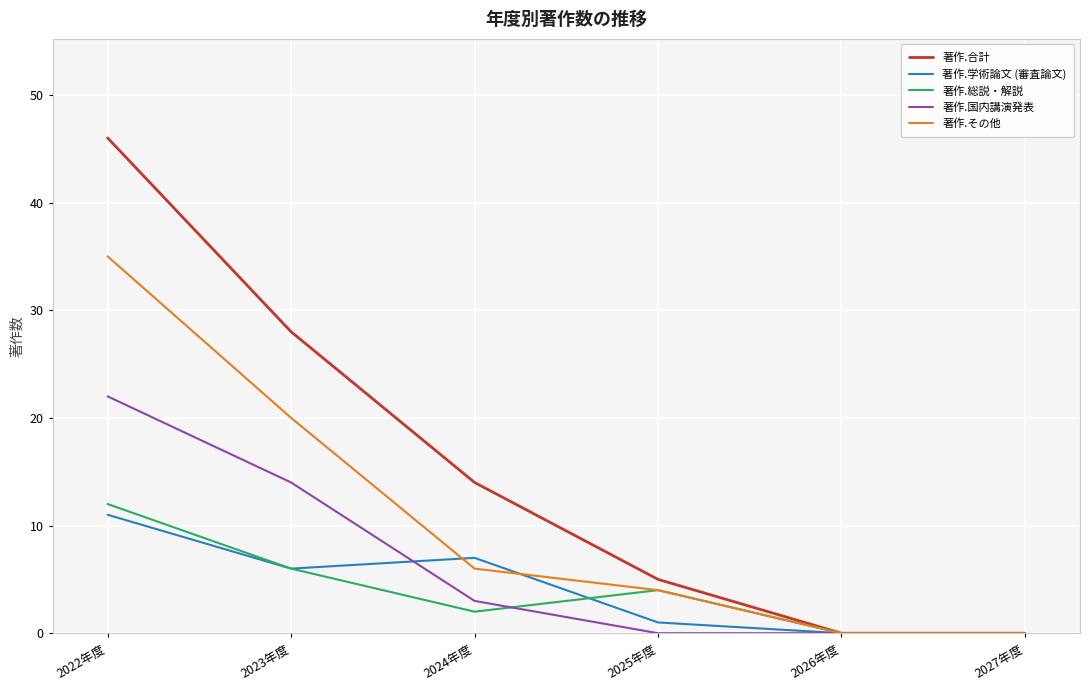

What position from the left is 2027年度?

6